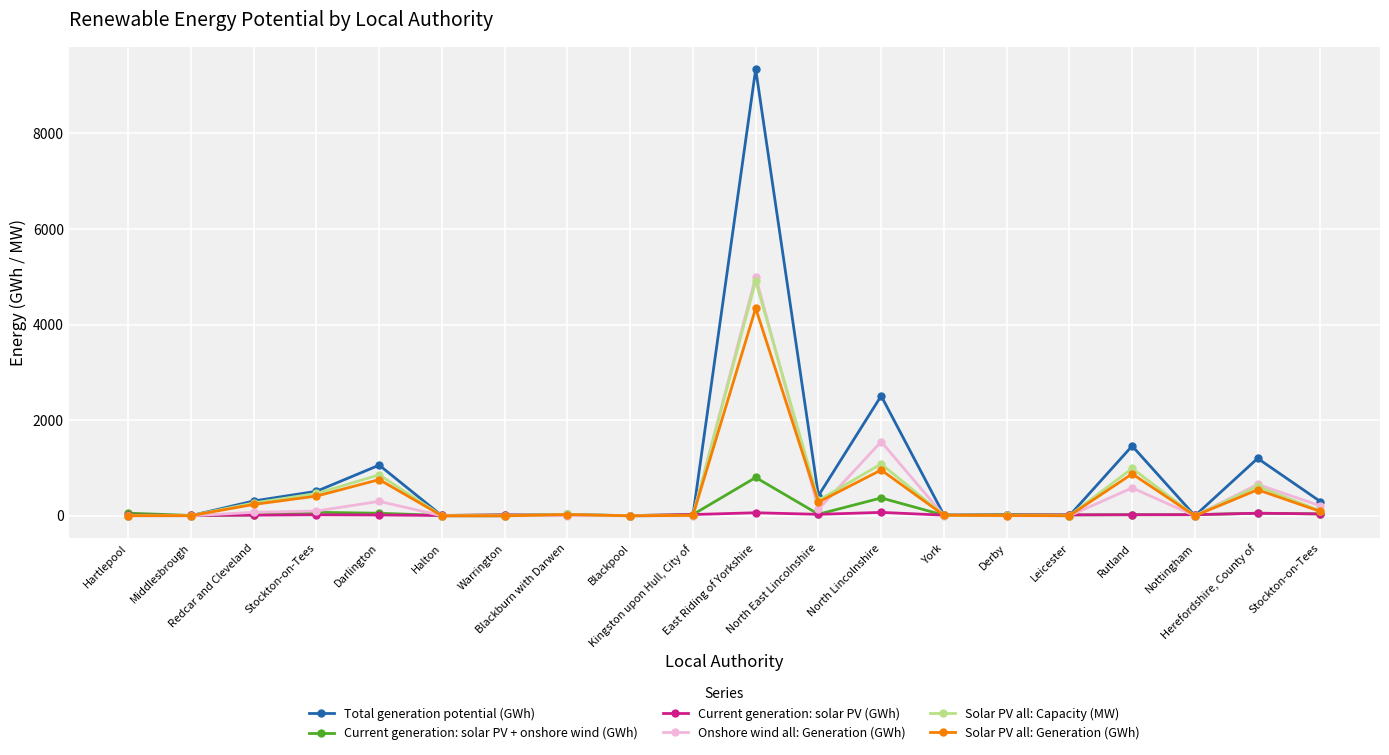

At which label does Total generation potential (GWh) first exceed 30?

Redcar and Cleveland